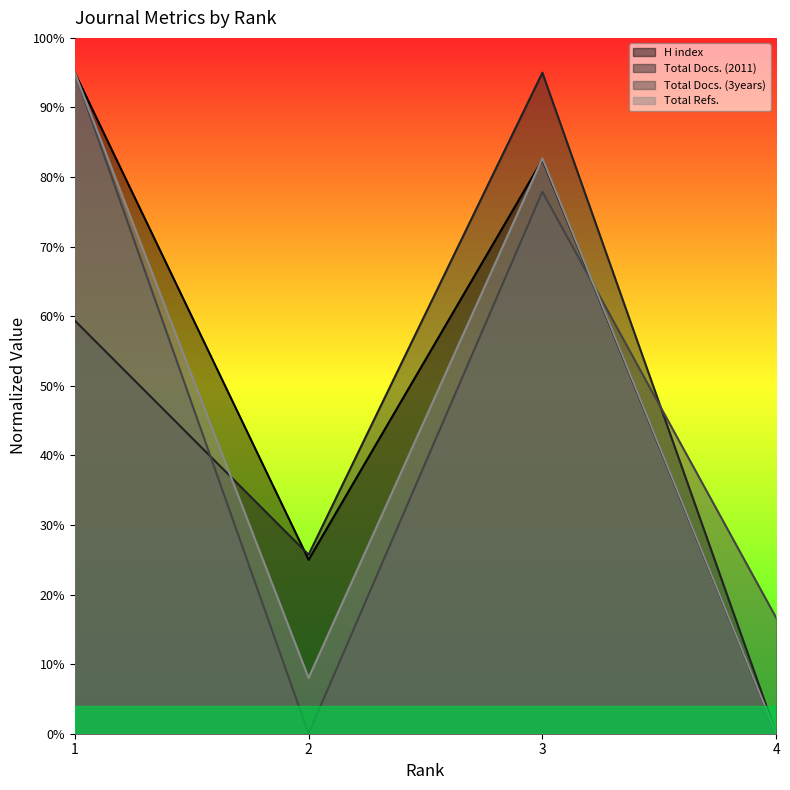

How many lines are shown in the chart?

4